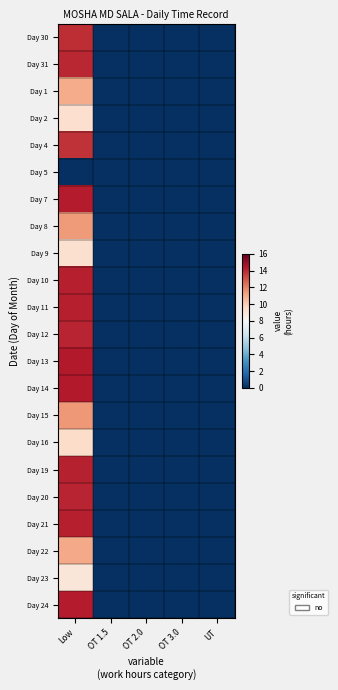

At which category is the sum across all series the highest?

Low